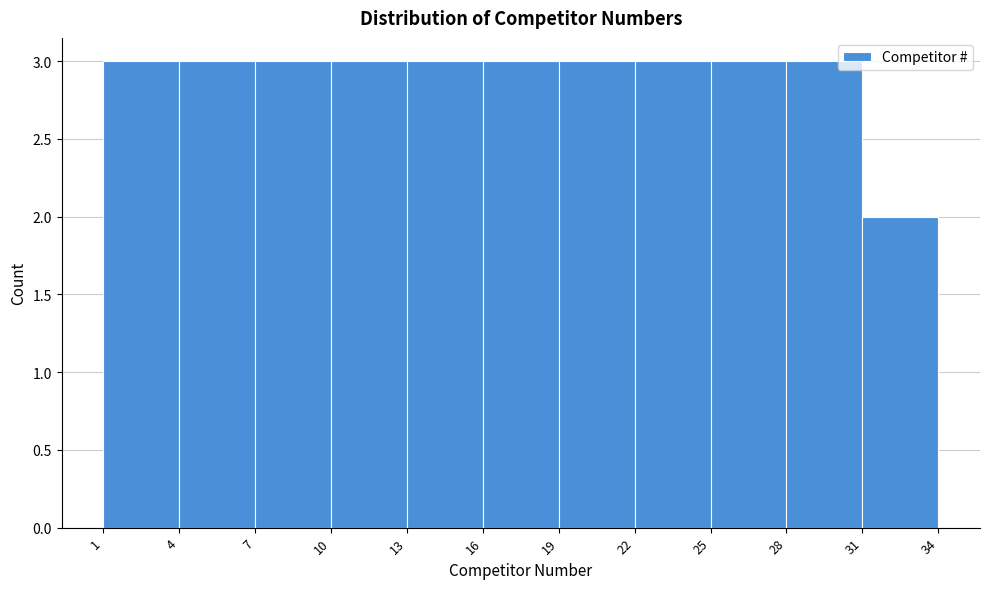

Reading left to right, transcribe this chart: for each bar, give the range it covers on the x-axis and its height. The values are not printed on the chart, so give them approximately, as read against the axis.

1 to 4: 3
4 to 7: 3
7 to 10: 3
10 to 13: 3
13 to 16: 3
16 to 19: 3
19 to 22: 3
22 to 25: 3
25 to 28: 3
28 to 31: 3
31 to 34: 2